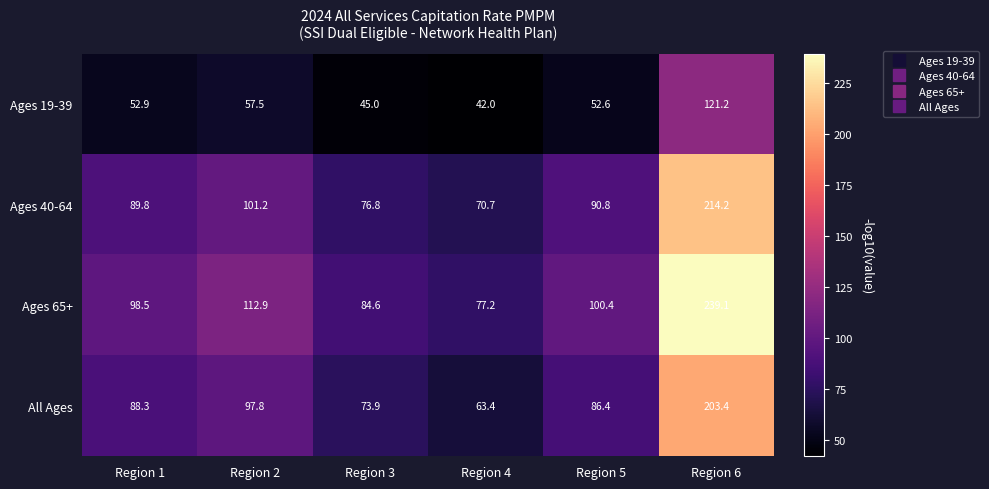

At which label is Ages 65+ closest to 158?

Region 2